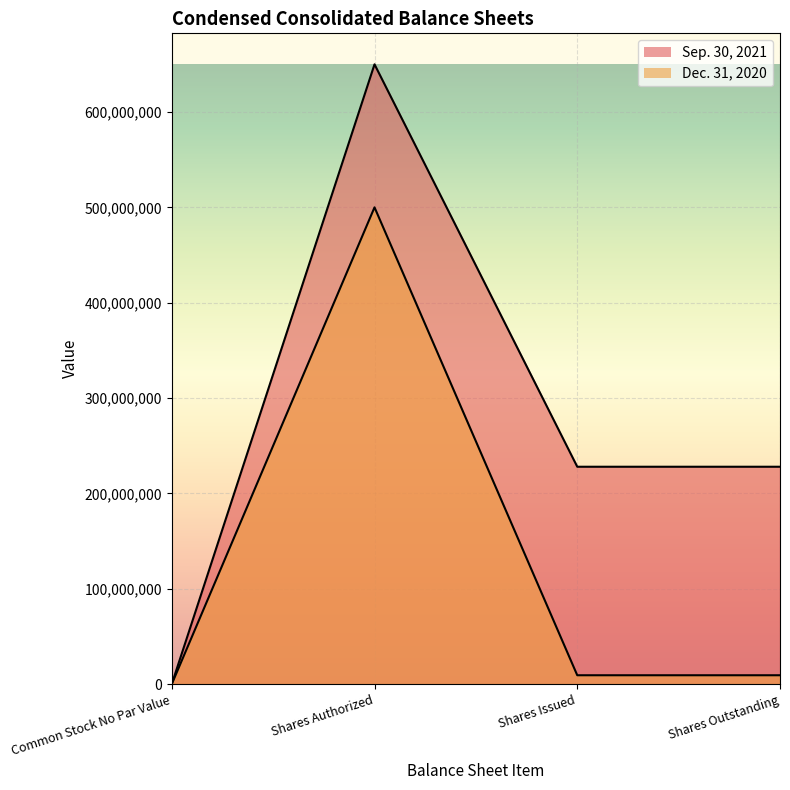

Is it true that Sep. 30, 2021 equals 309058936 at Shares Outstanding?

False